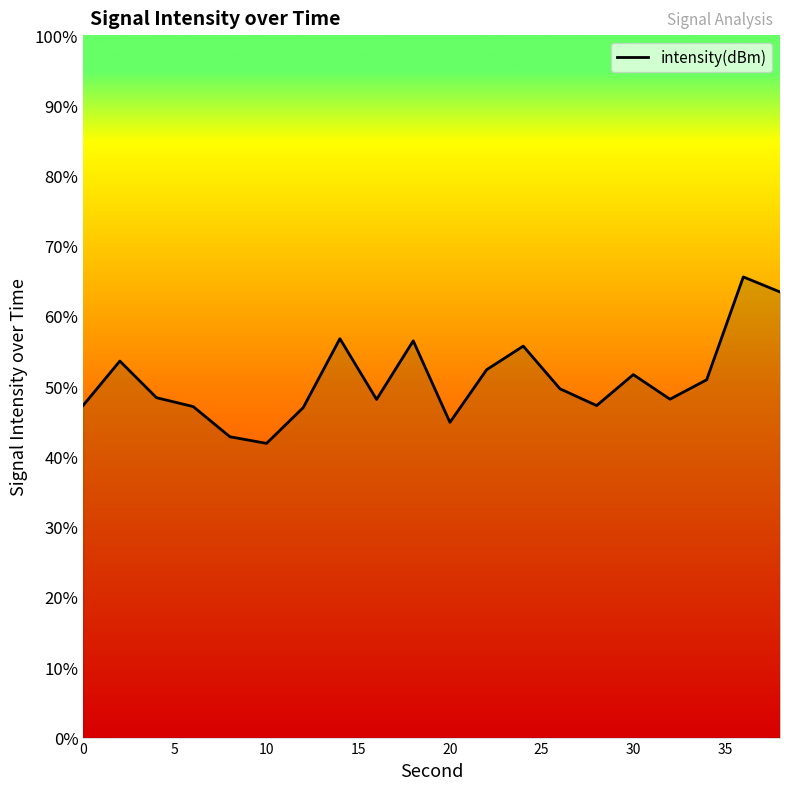

What is the smallest value displayed?

41.9